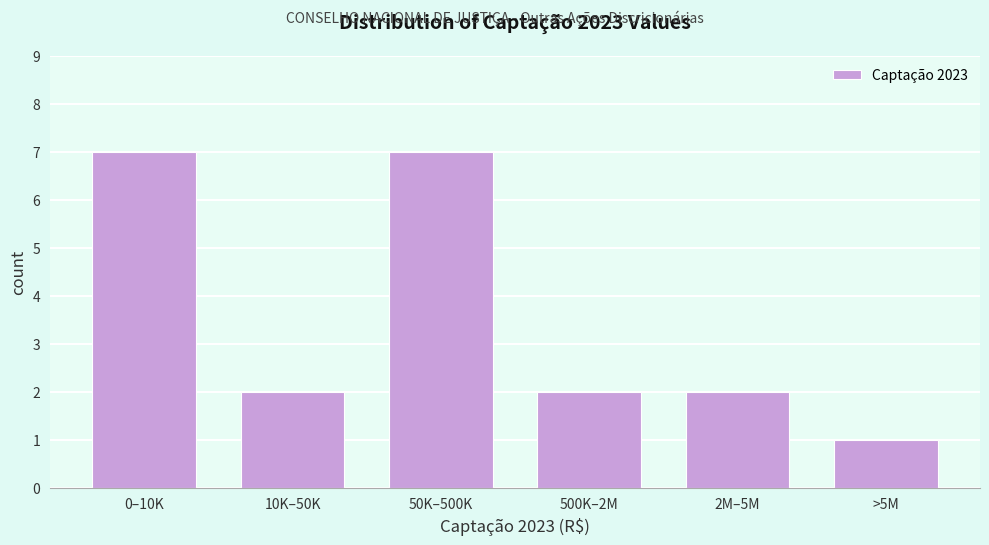

Reading left to right, list all the values displayed in this chart.

7	2	7	2	2	1